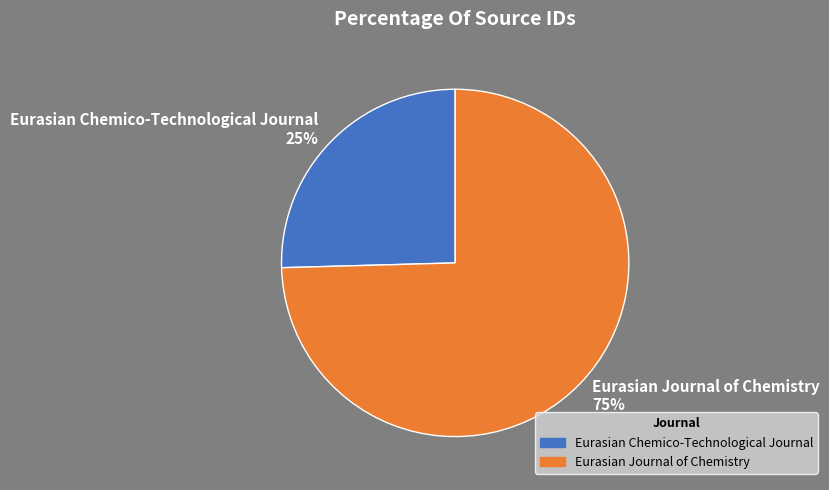

What is the largest slice in the pie chart?

Eurasian Journal of Chemistry